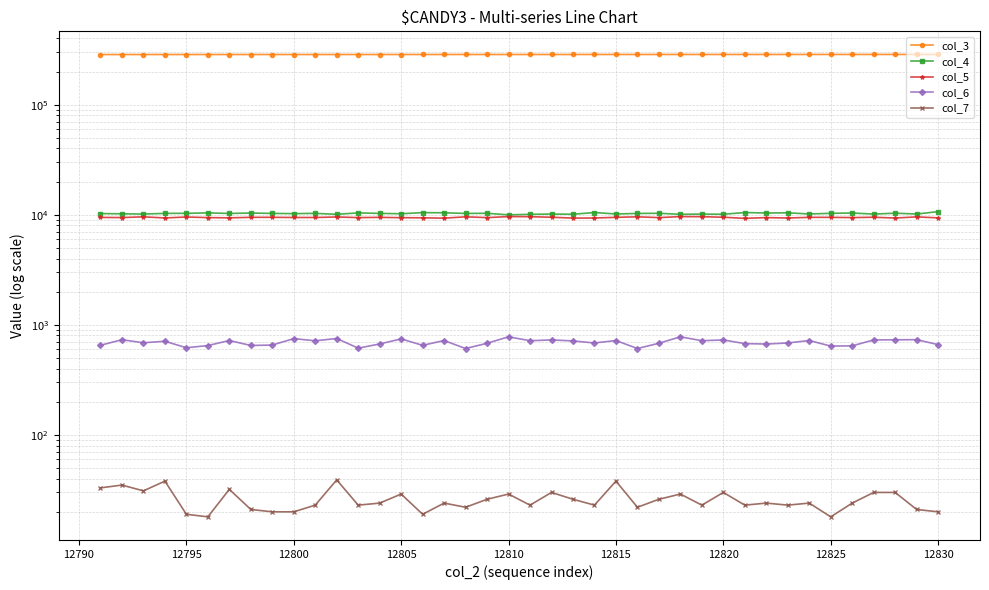

What is the value of the col_5 point at the 38th from the left?

9337